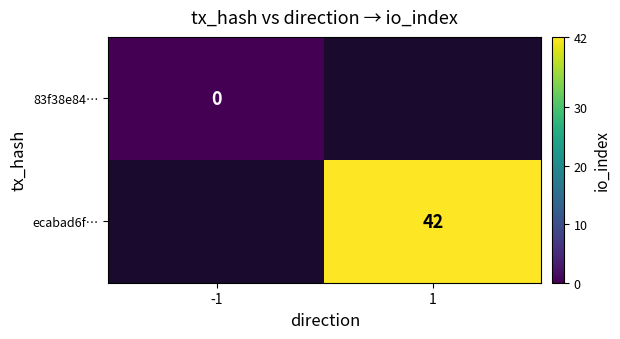

True or false: ecabad6f… has a value of 71 at 1.

False